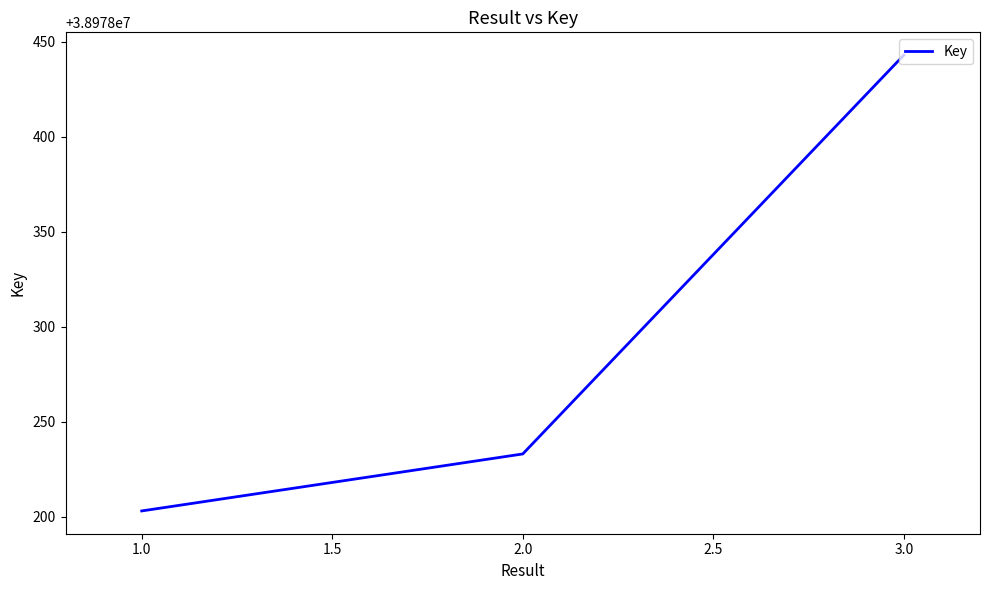

Approximately how many times larger is the value at 2.0 compared to 3.0?

1.0